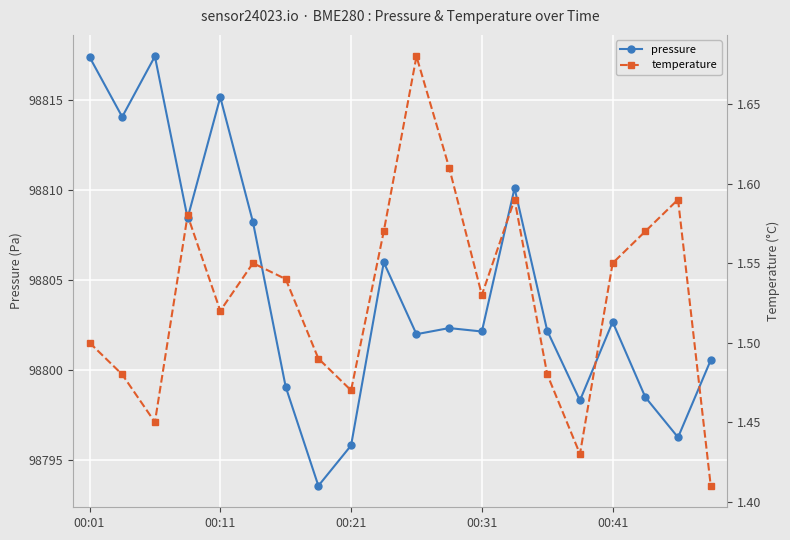

The value of pressure at 00:41 is 146479.1. True or false?

False